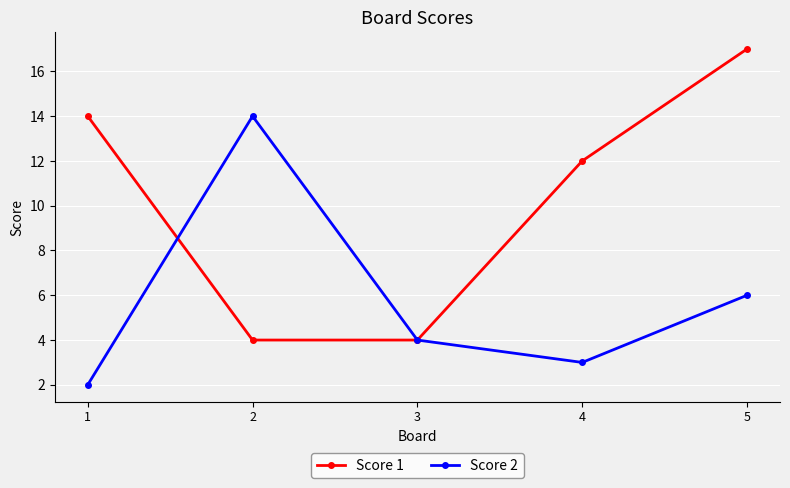

How many series are shown in this chart?

2